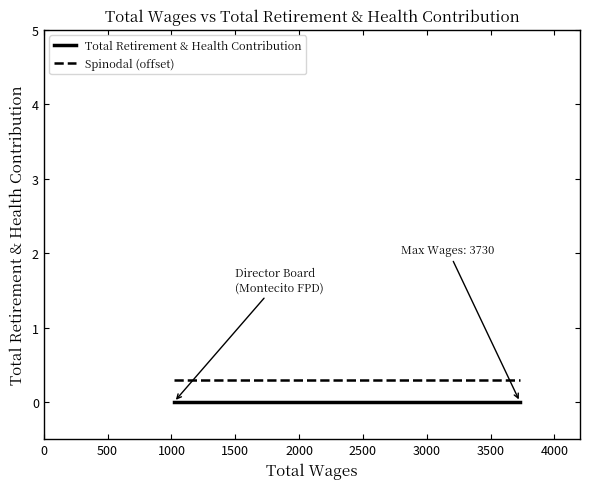

What is the minimum value for Spinodal (offset)?

0.3